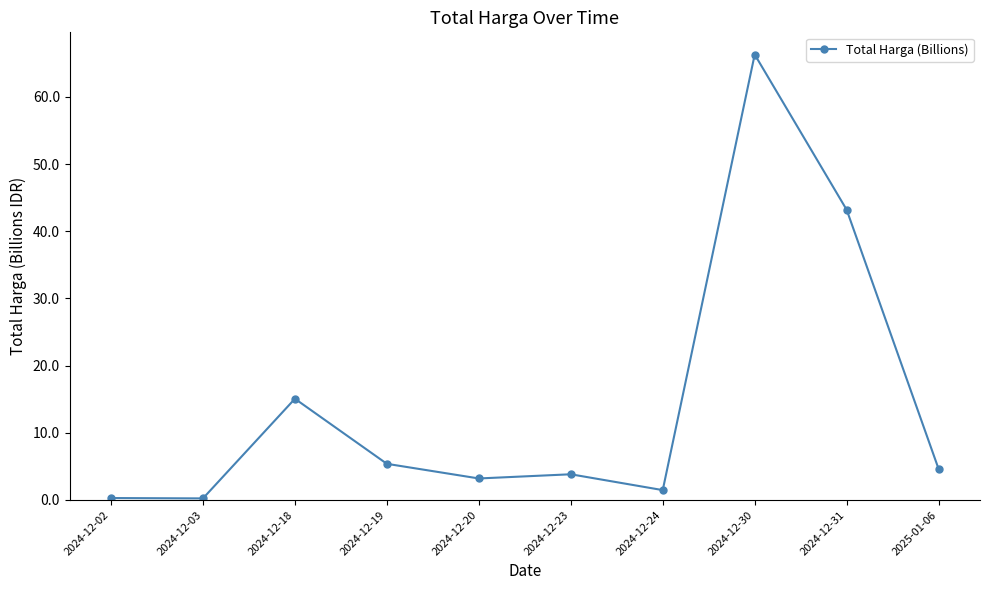

Approximately how many times larger is the value at 2024-12-31 compared to 2025-01-06?

9.4